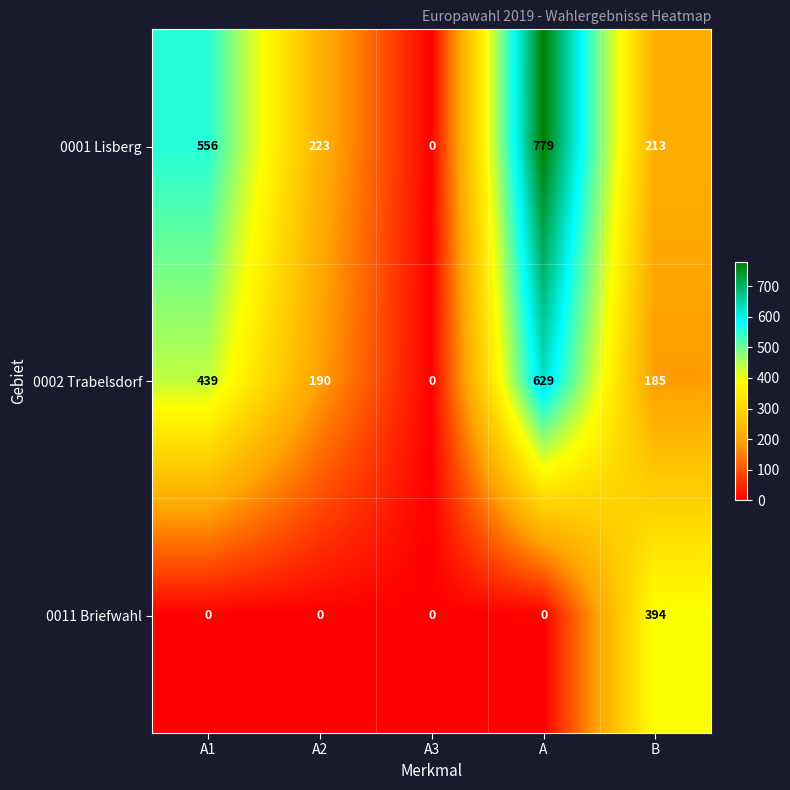

At which label does 0002 Trabelsdorf first exceed 190?

A1